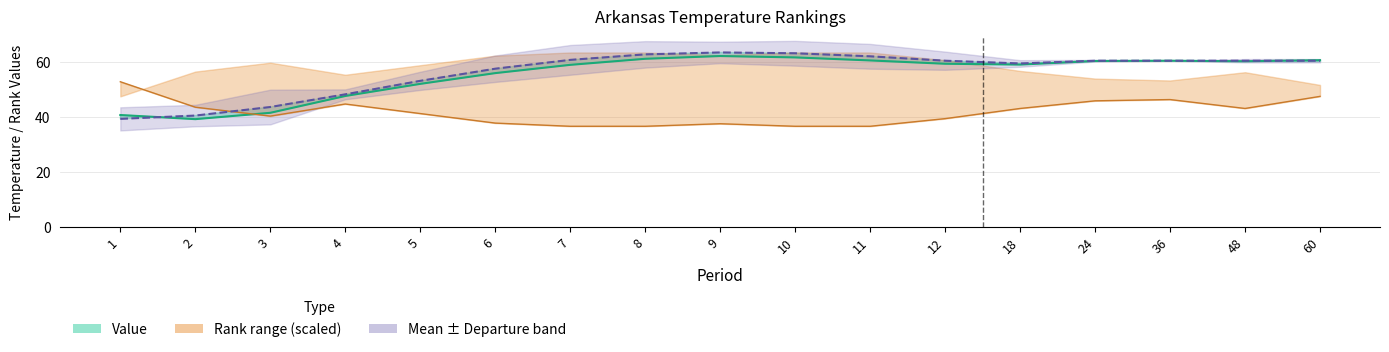

Which category has the highest value in the 1901-2000 Mean series?

9